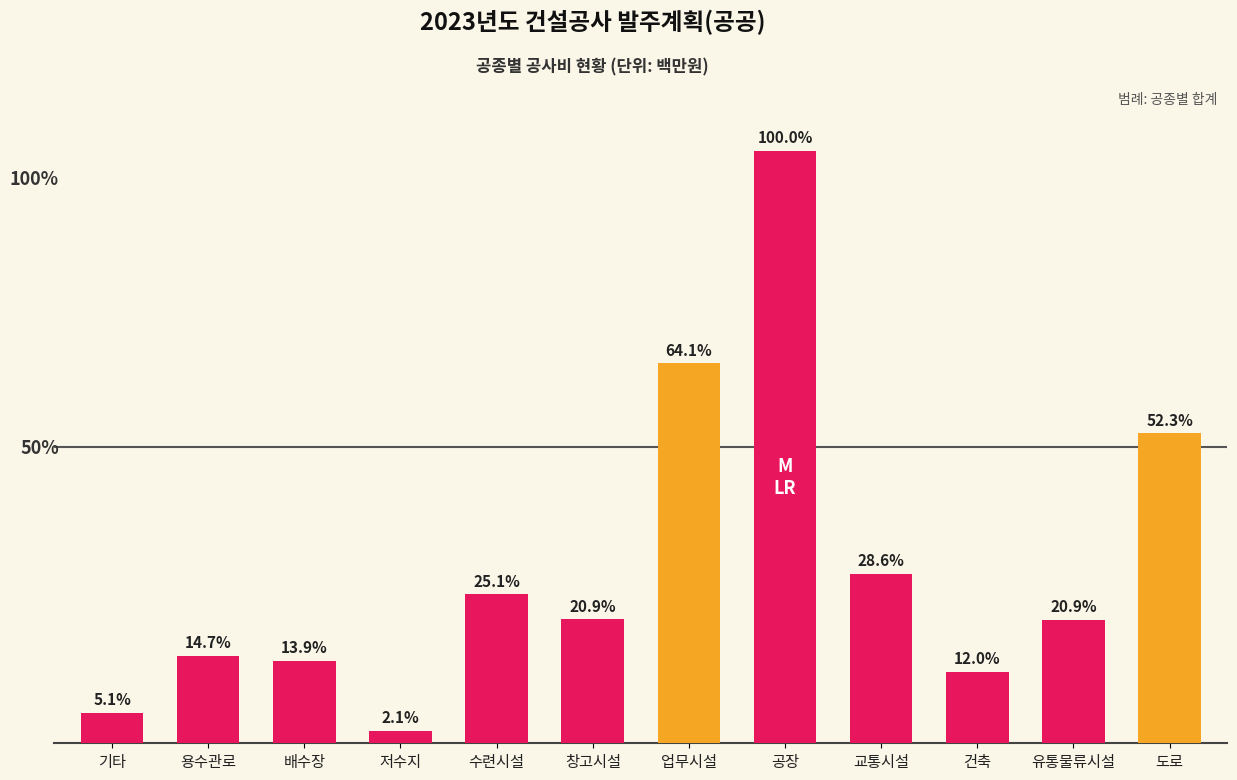

Where does the data first go above 7516?

수련시설